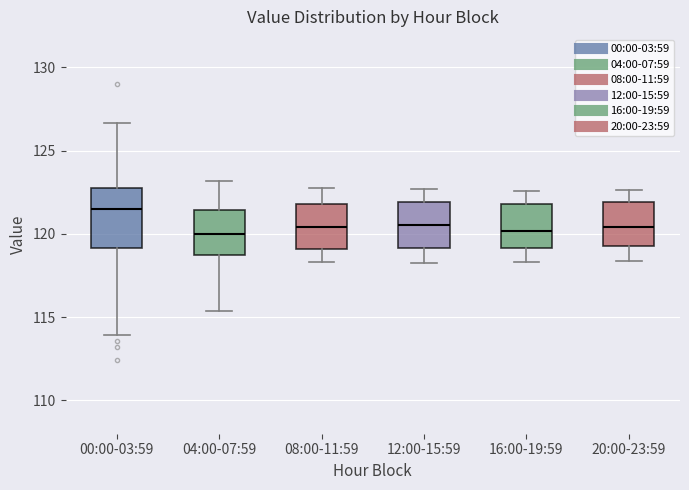

Comparing the boxes themselves (not the whiskers), which one is the tallest?

00:00-03:59